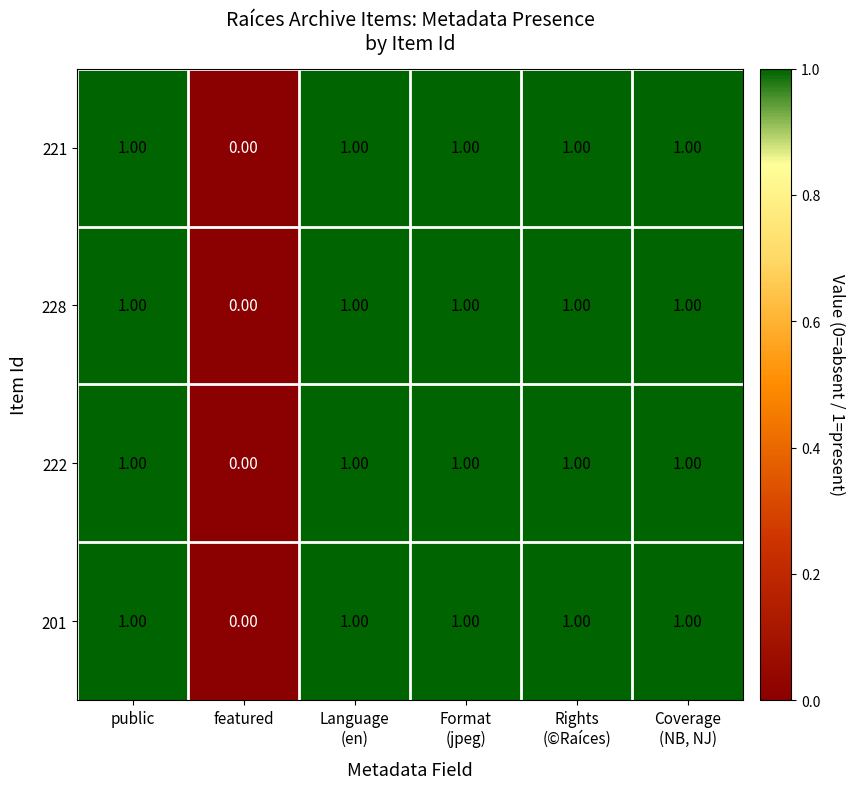

Where is 221 nearest to the value 0?

featured